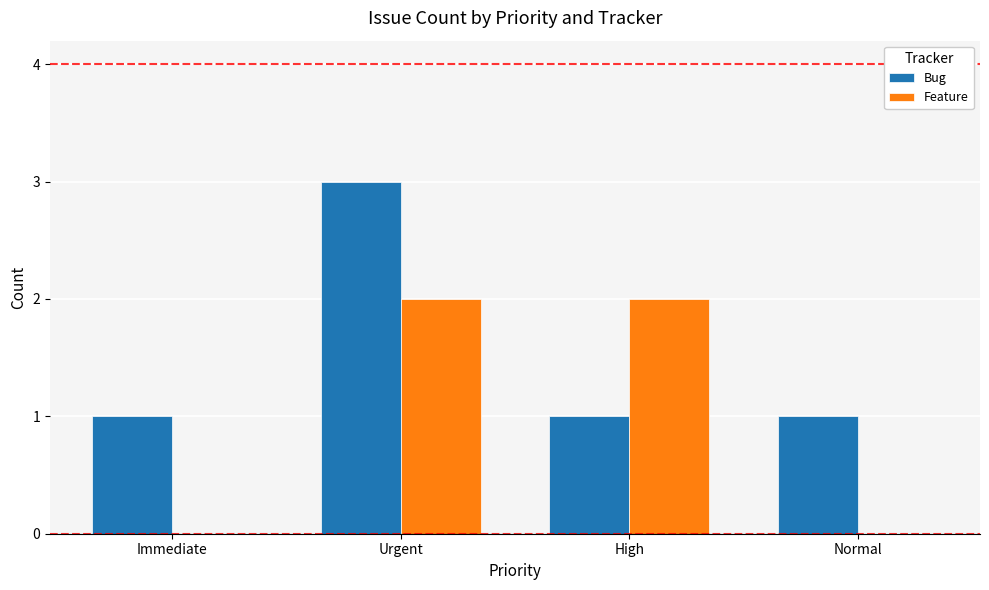

Reading left to right, transcribe all the data shown in this chart.

Bug: Immediate=1	Urgent=3	High=1	Normal=1
Feature: Immediate=0	Urgent=2	High=2	Normal=0